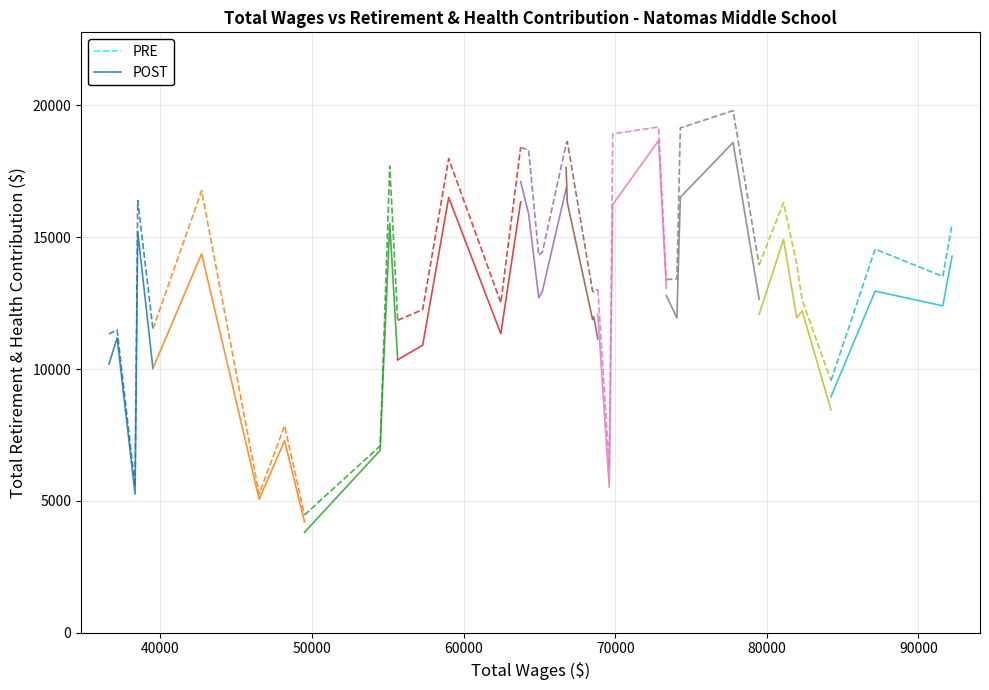

How many lines are shown in the chart?

2